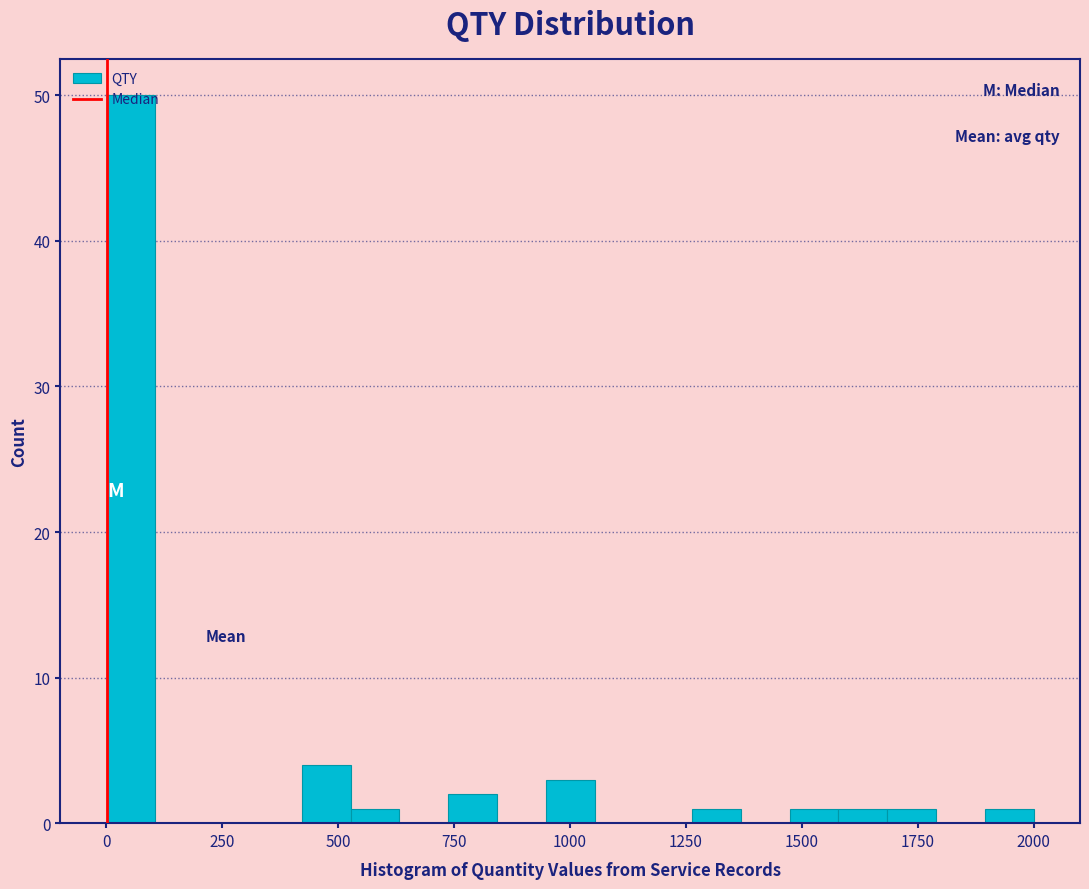

Around what value on the x-axis is the tallest bar? Give the approximate position of its centre, as read against the axis.

50